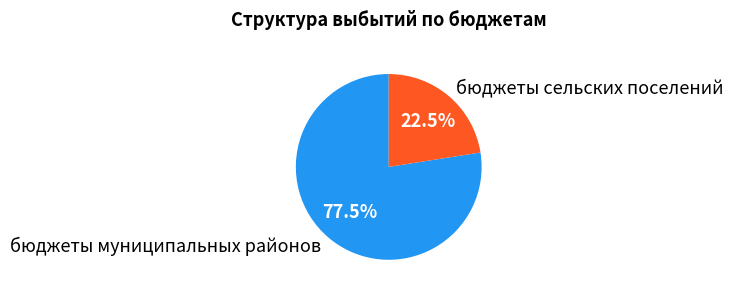

What percentage is NOT represented by бюджеты сельских поселений?

77.5%